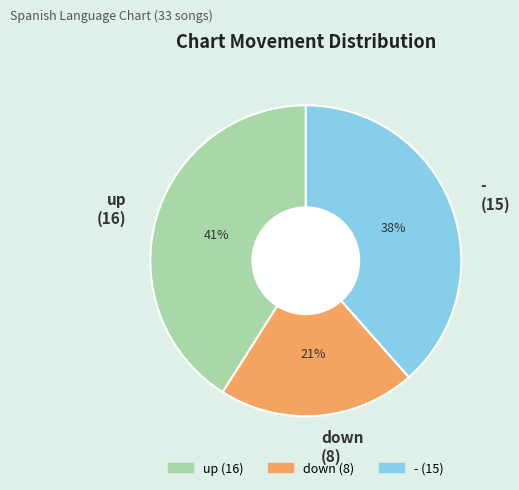

Combined, do up and - account for over 50%?

Yes